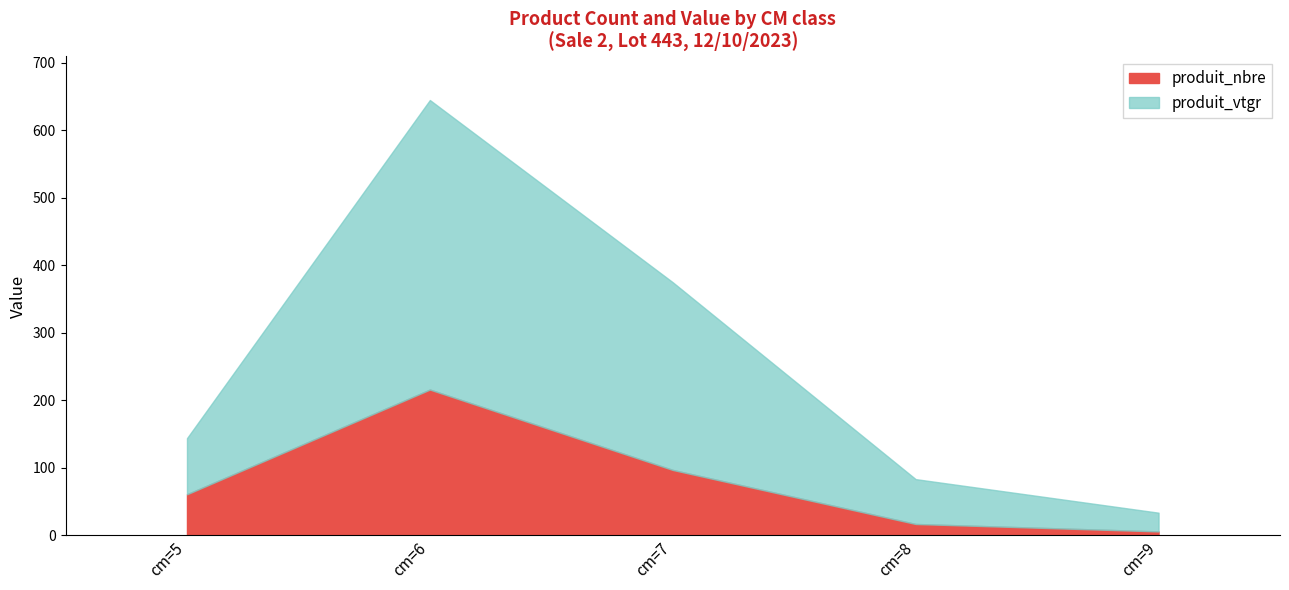

What is the value of the produit_vtgr point at the 3rd from the left?

277.8